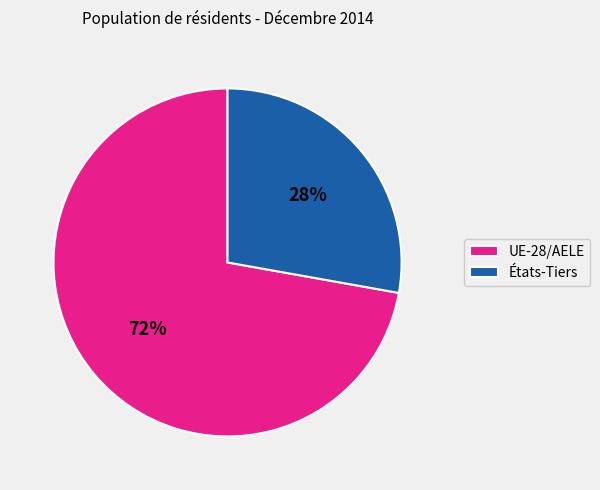

Approximately how many times larger is the value at UE-28/AELE compared to États-Tiers?

2.6